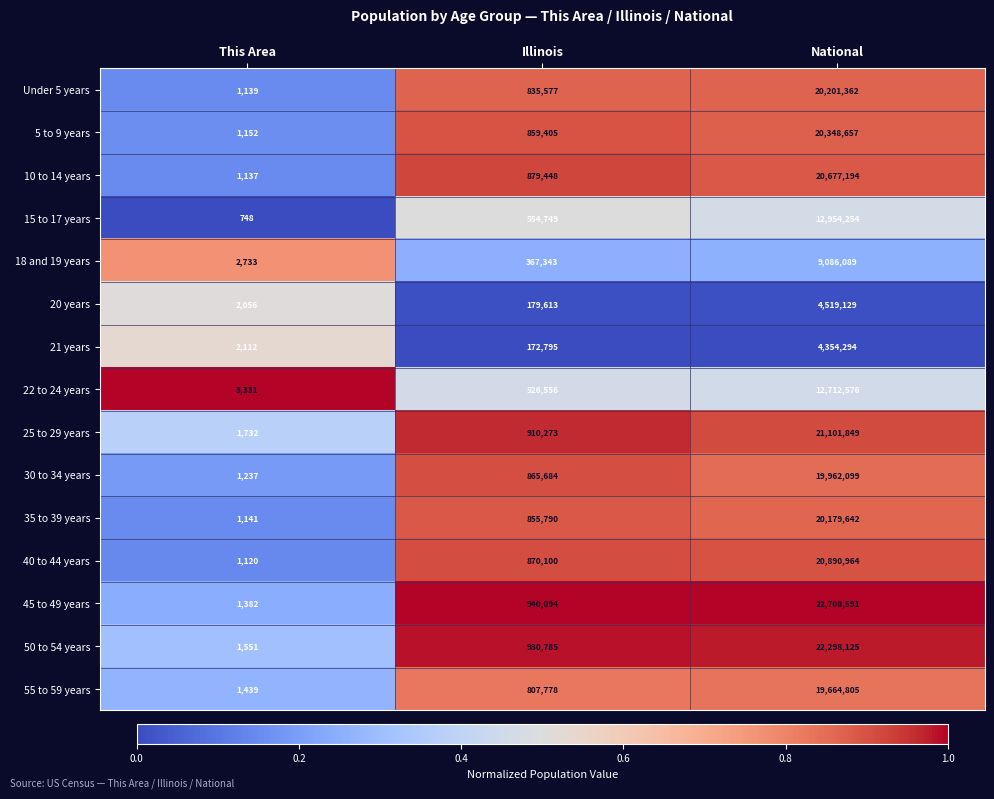

Between This Area and Illinois, which series saw the biggest shift?

45 to 49 years